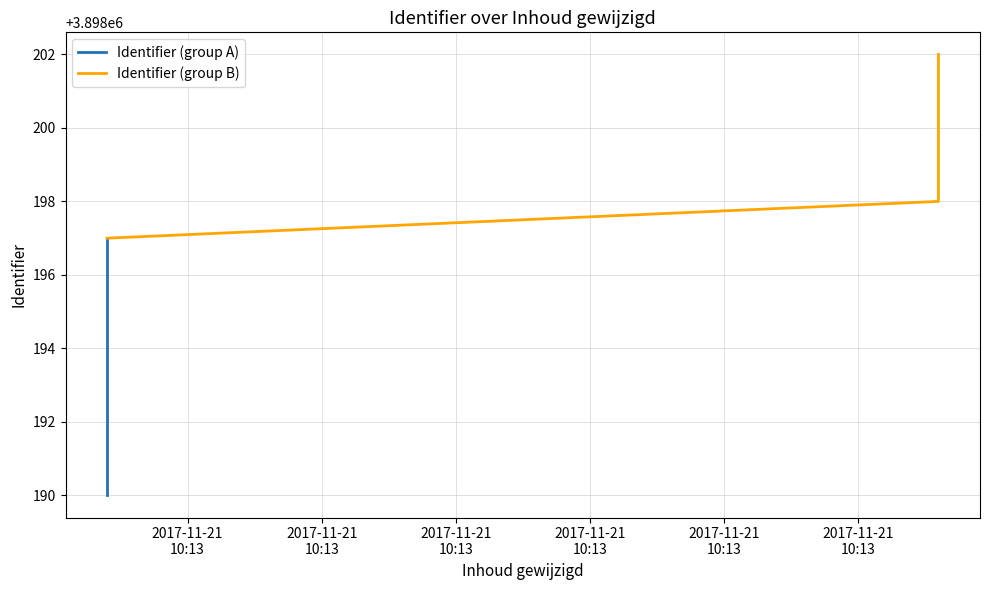

What is the greatest value displayed?

3898202